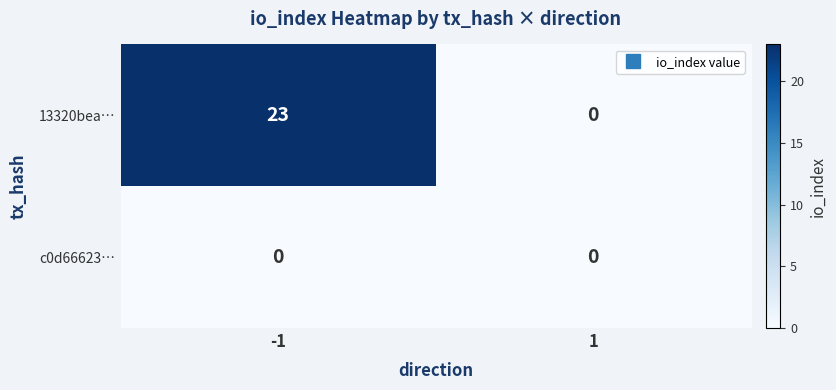

Reading right to left, what are all the values shown in this chart?

13320bea…: 0	23
c0d66623…: 0	0